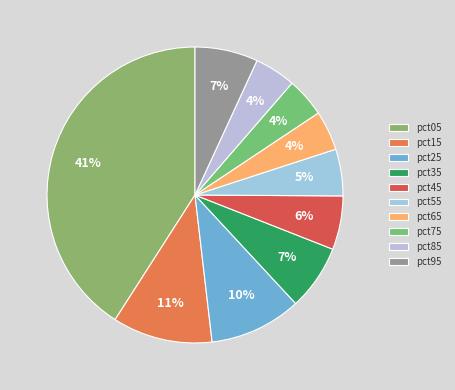

Count the number of slices in the pie.

10